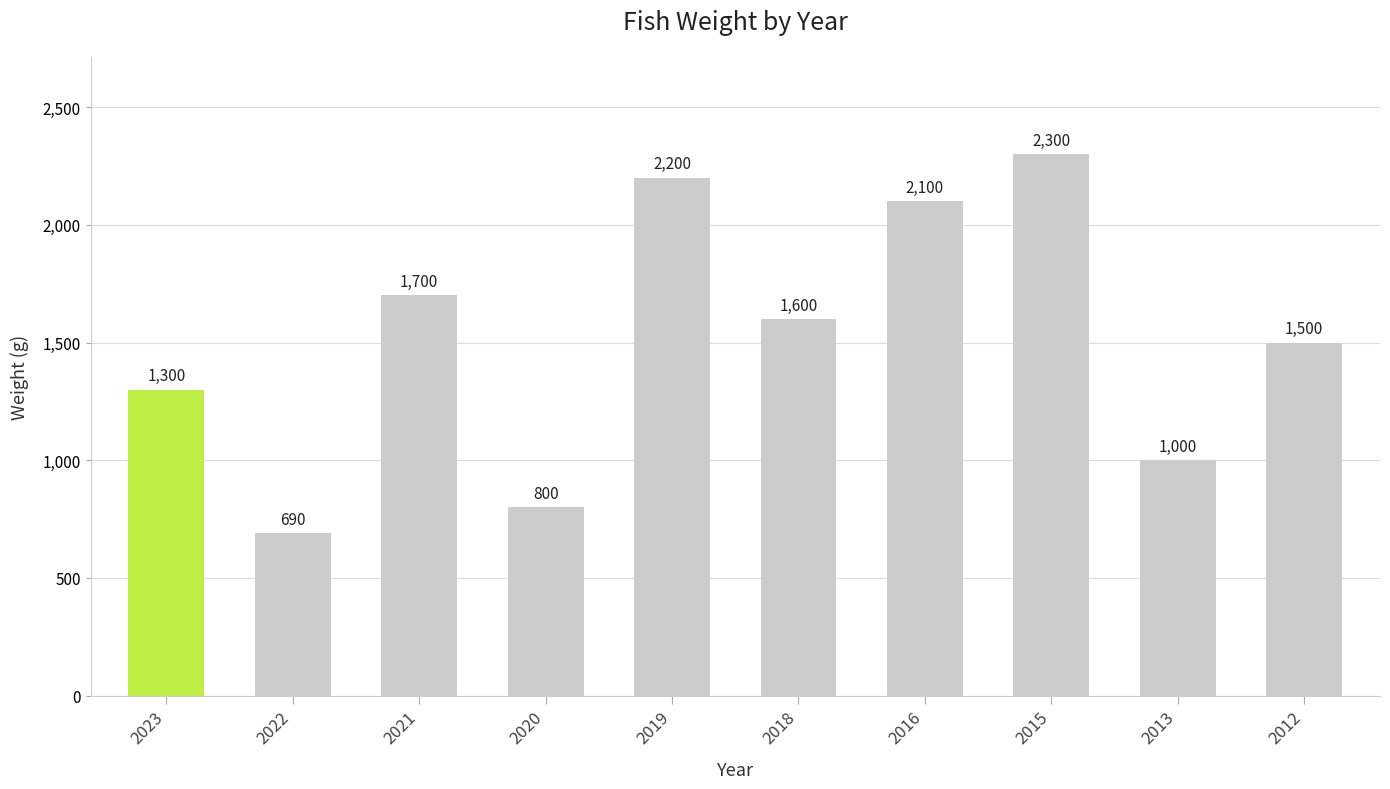

Where does the data first go above 1600?

2021